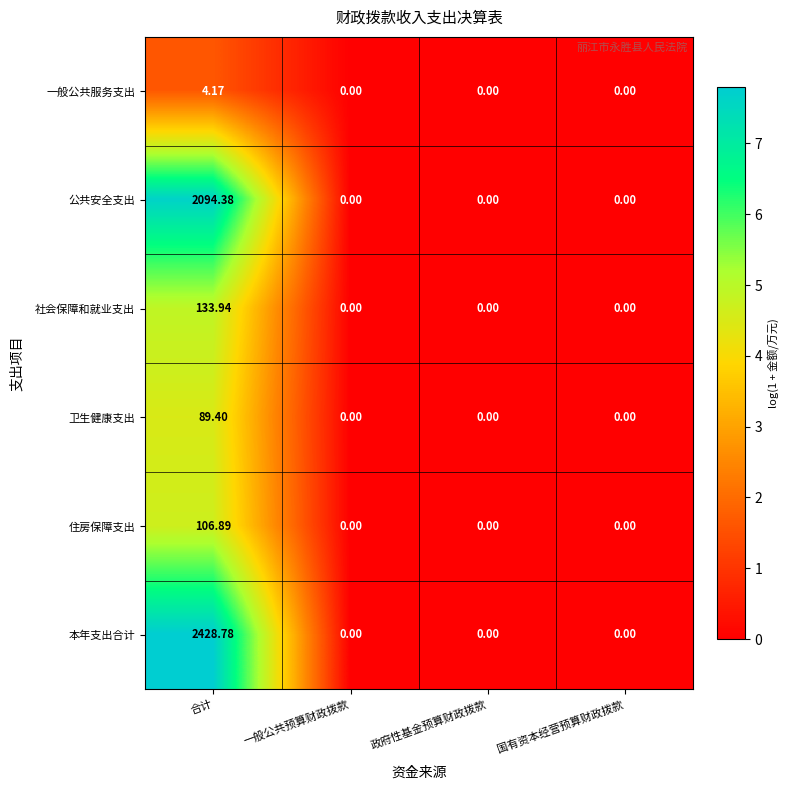

Between 合计 and 国有资本经营预算财政拨款, which series saw the biggest shift?

本年支出合计